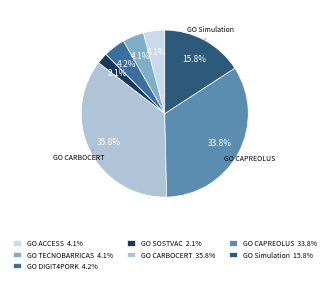

Which slice is the largest?

GO CARBOCERT